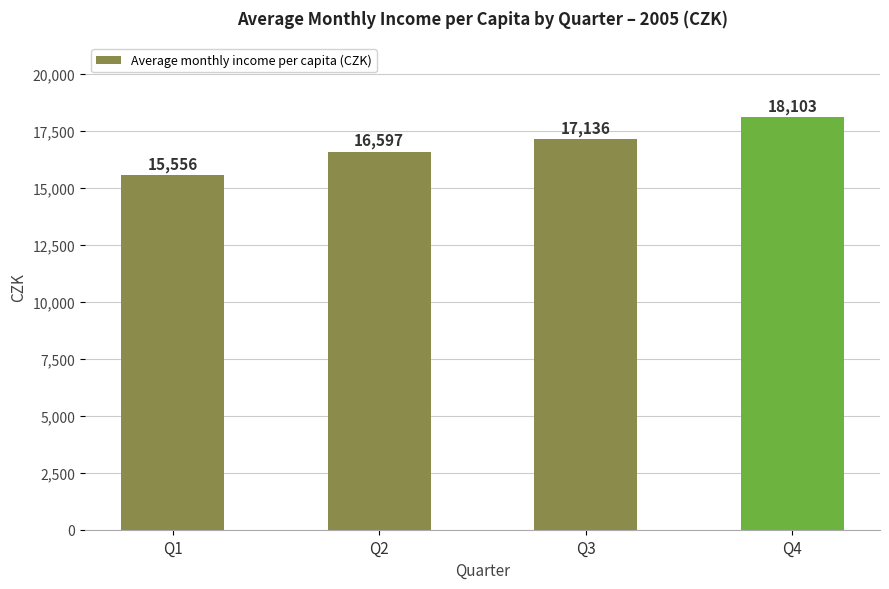

What is the ratio of the value at Q2 to the value at Q1?

1.1